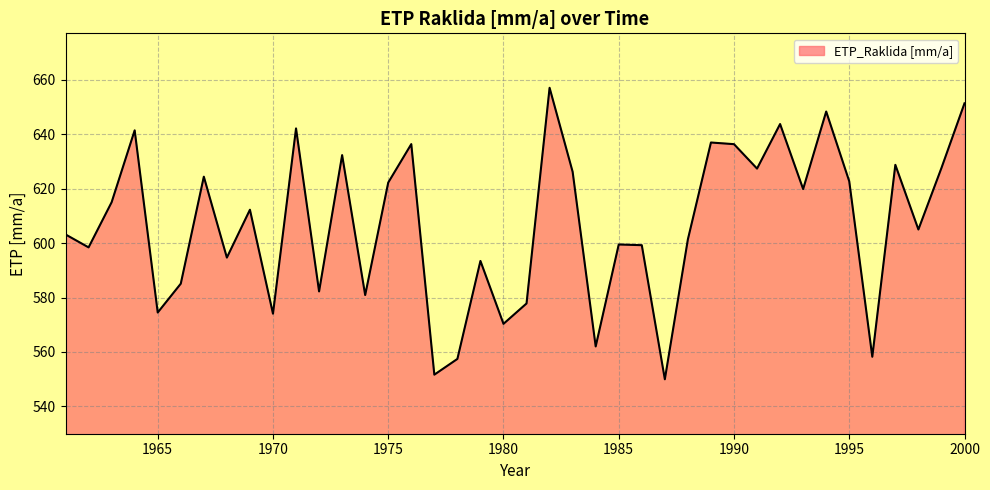

What is the difference between the maximum and minimum values?

107.1